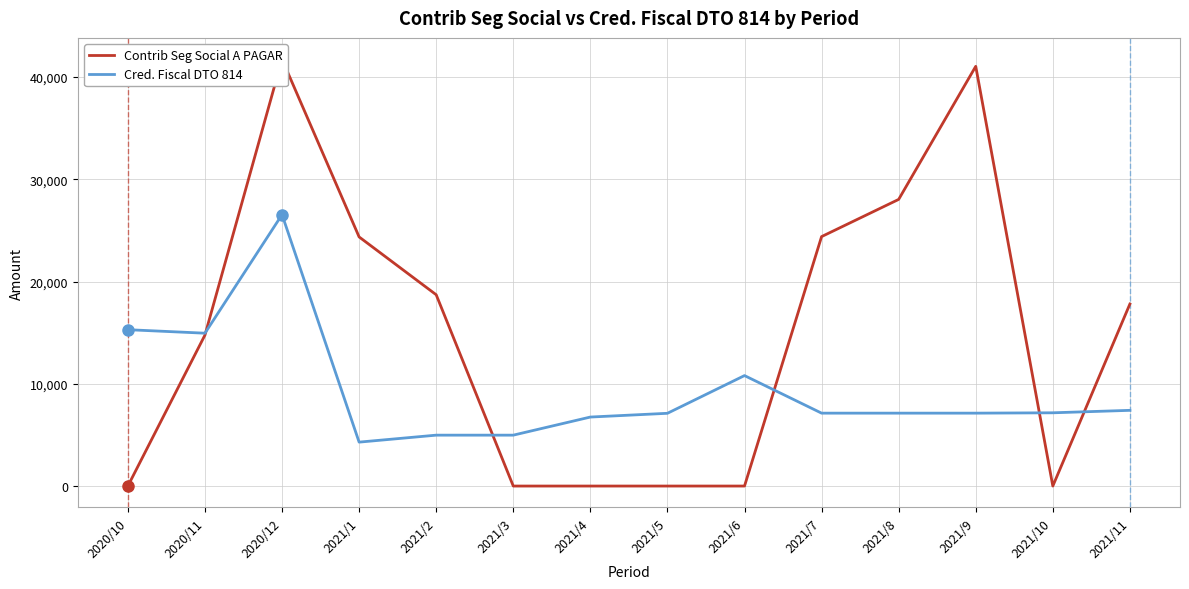

Which series has the largest total across all categories?

Contrib Seg Social A PAGAR